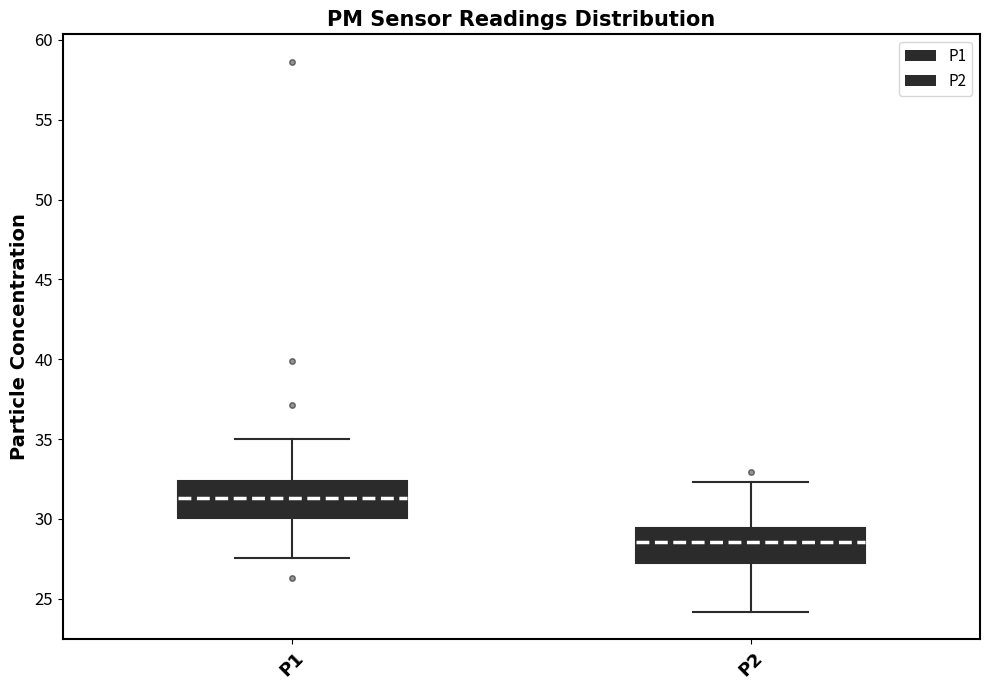

Where does the upper whisker of the box for P1 end on the y-axis? The values are not printed on the chart, so give them approximately, as read against the axis.

35.0